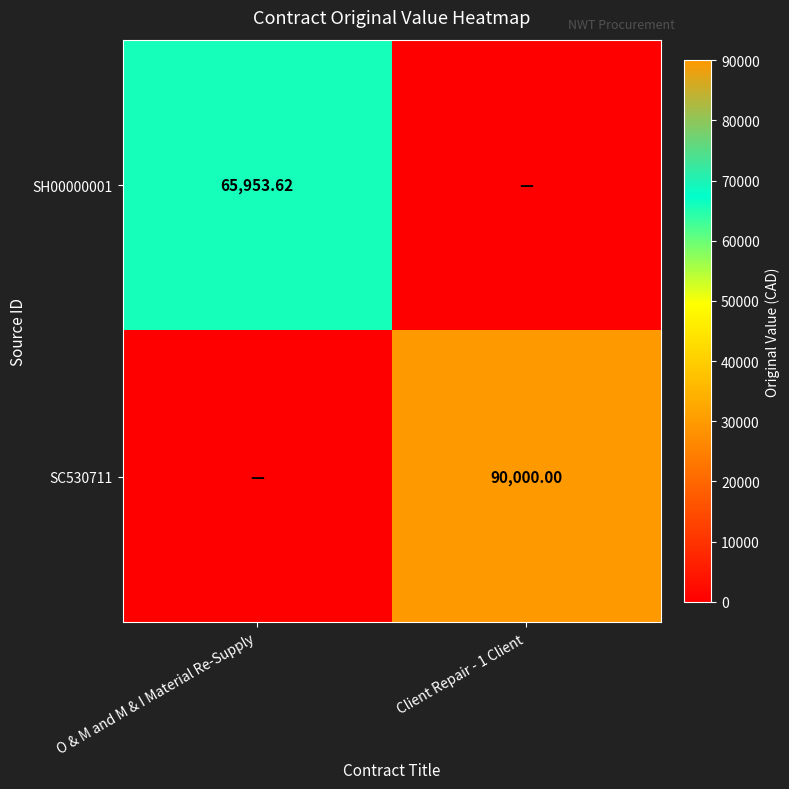

Between Client Repair - 1 Client and O & M and M & I Material Re-Supply, which is larger?

O & M and M & I Material Re-Supply